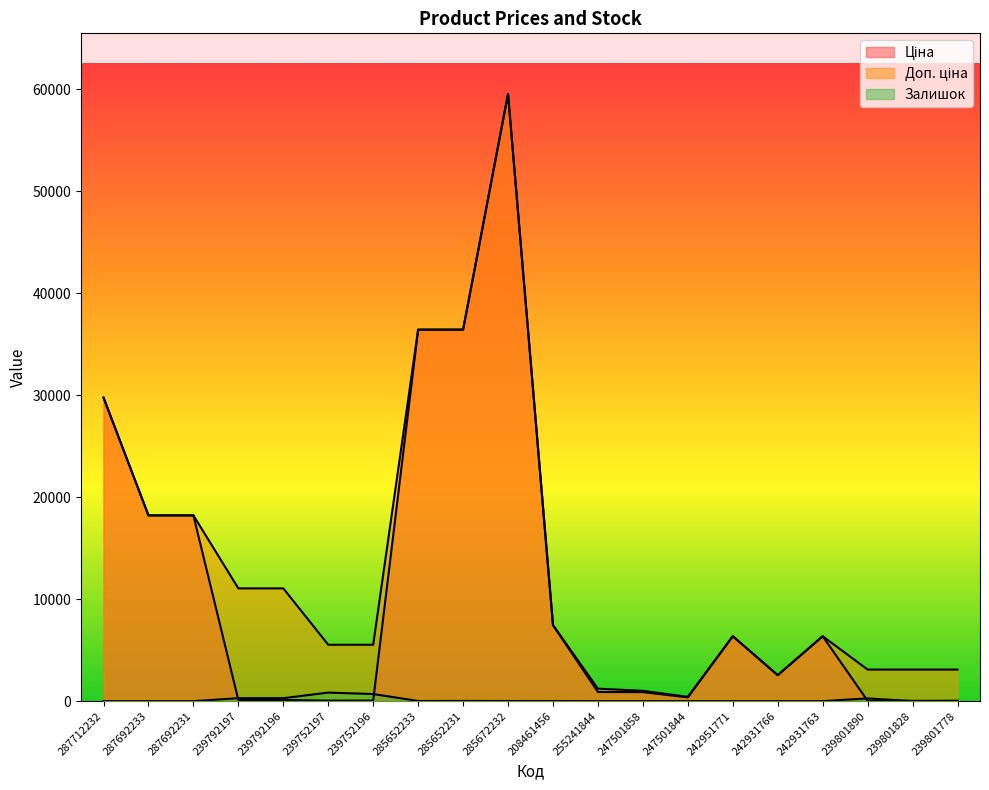

At how many categories does at least one series exceed 39510?

1